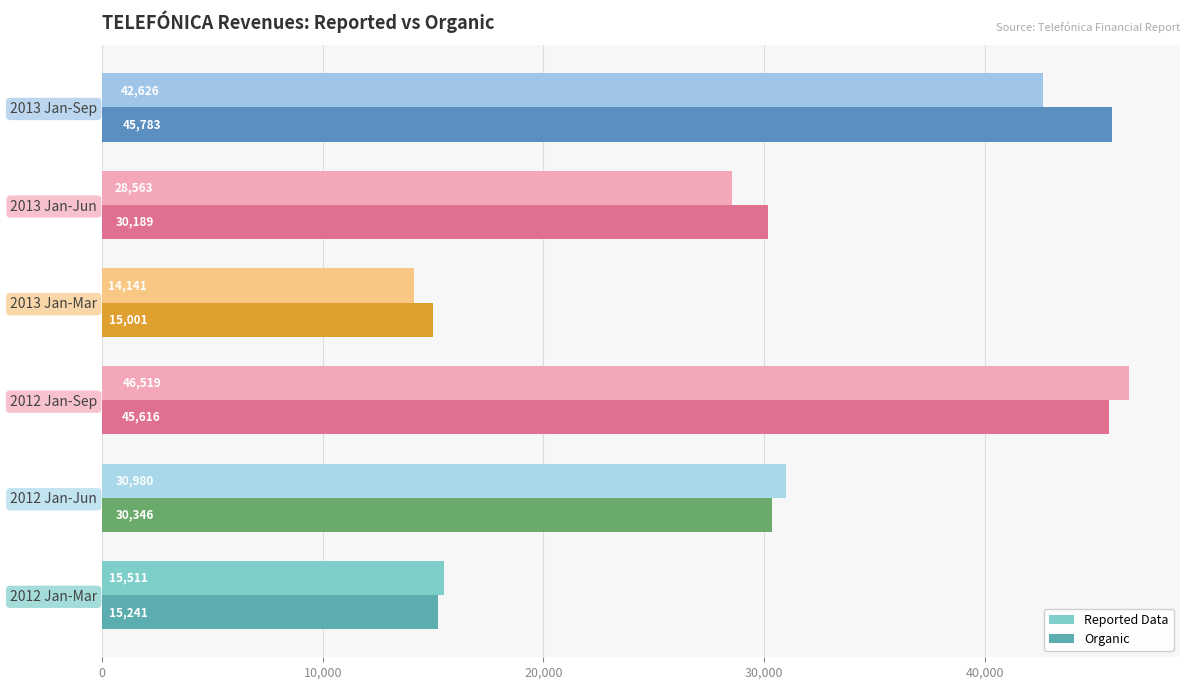

Which series has the largest total across all categories?

Organic